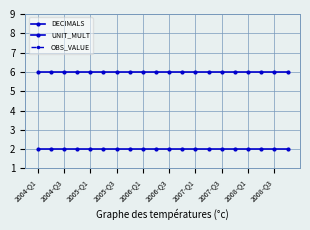

Which category has the highest value in the UNIT_MULT series?

2004-Q1